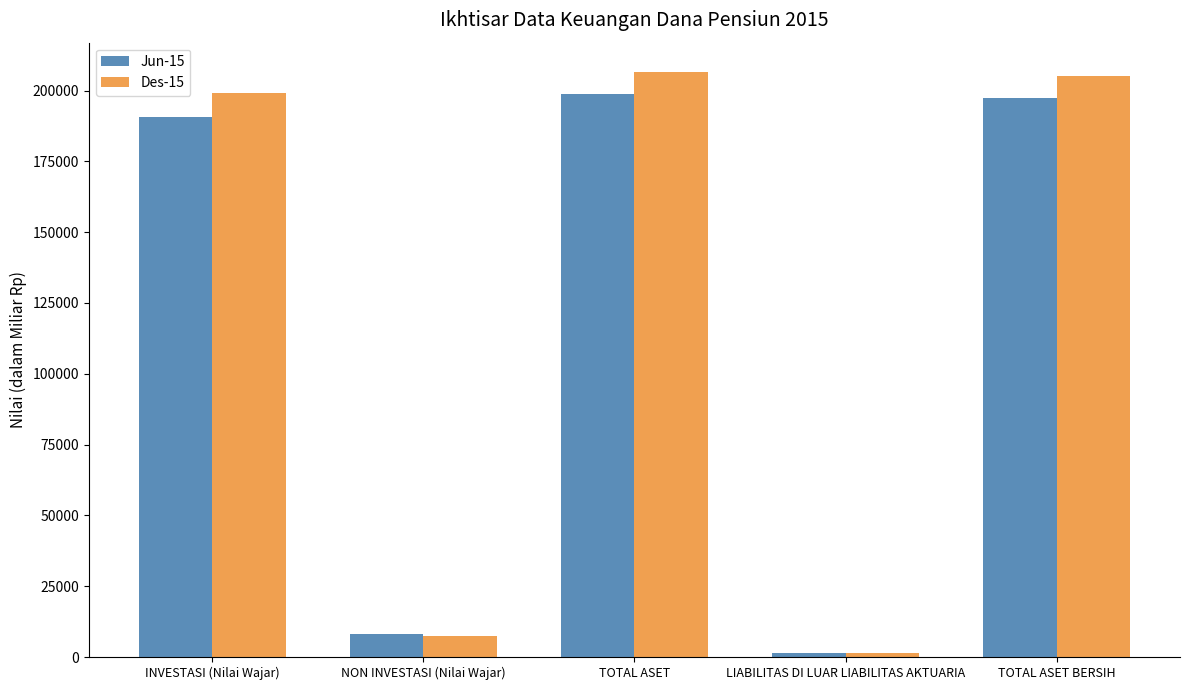

Read the Des-15 value at TOTAL ASET BERSIH.

205053.4